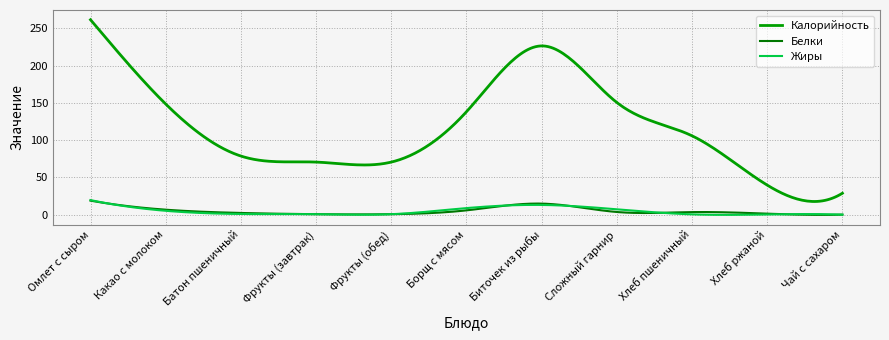

What is the average value of the Белки series?

4.7